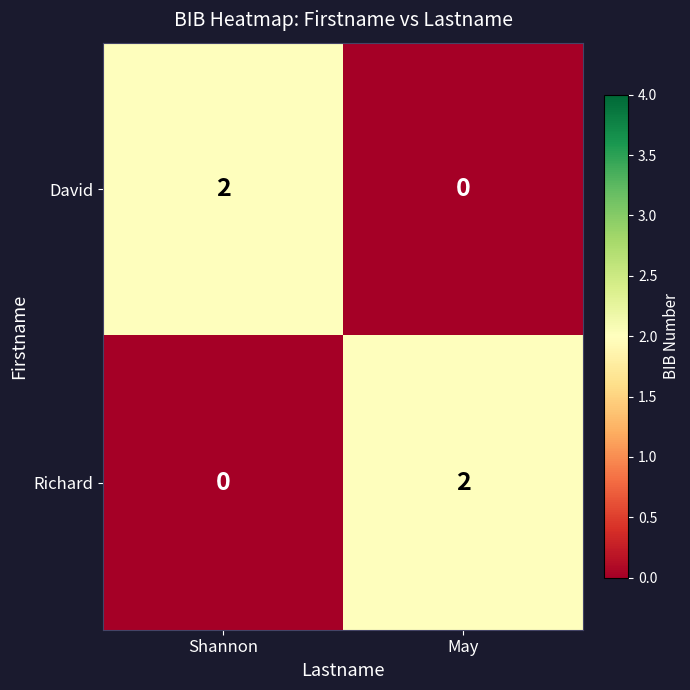

How many distinct data groups are displayed?

2